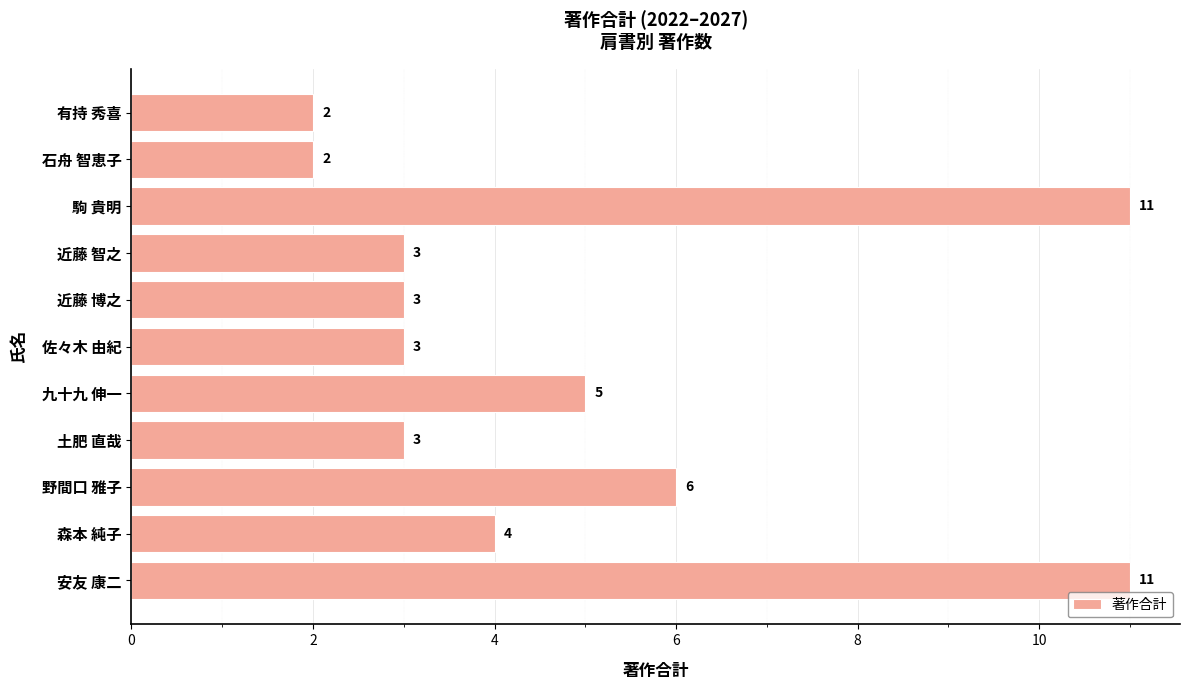

Reading top to bottom, what are all the values shown in this chart?

2	2	11	3	3	3	5	3	6	4	11